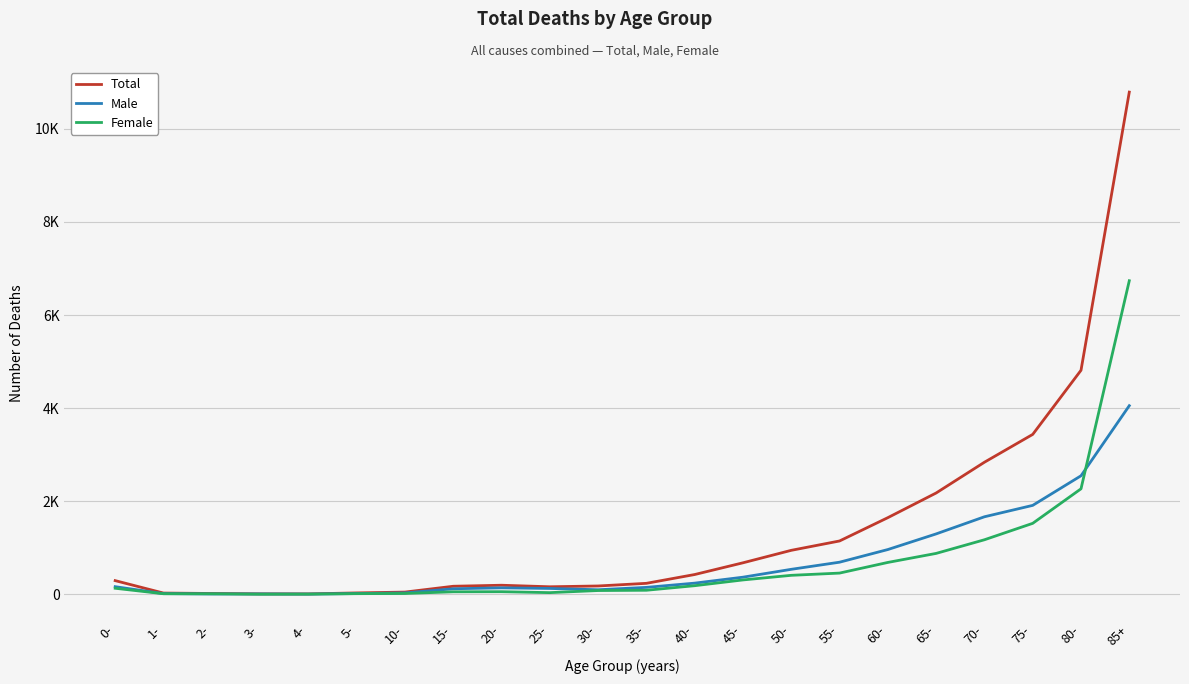

What is the difference between the Male values at 40- and 20-?

101